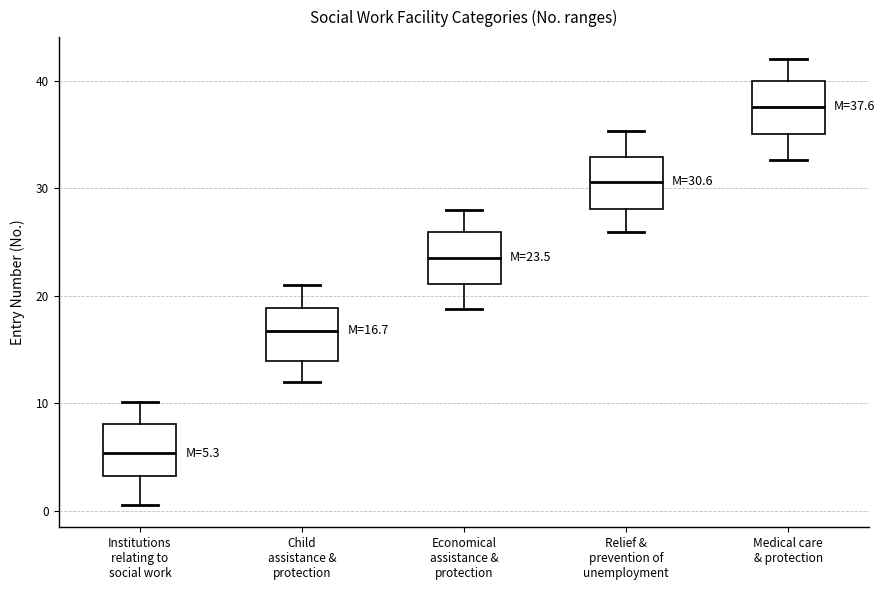

Which box's median line is the highest?

Medical care & protection